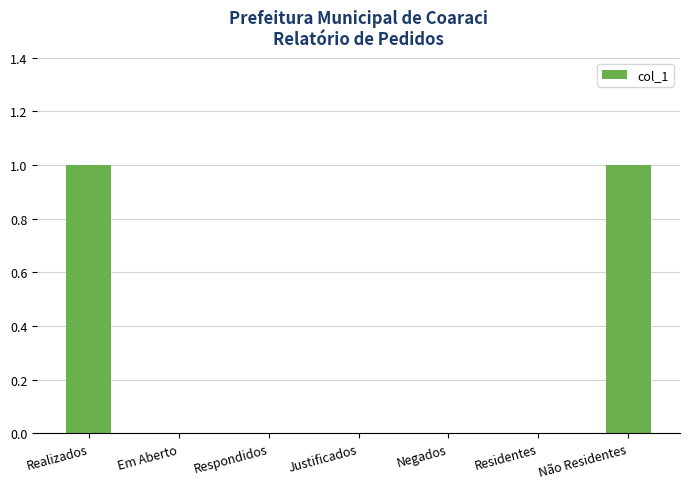

Count the number of categories in the chart.

7